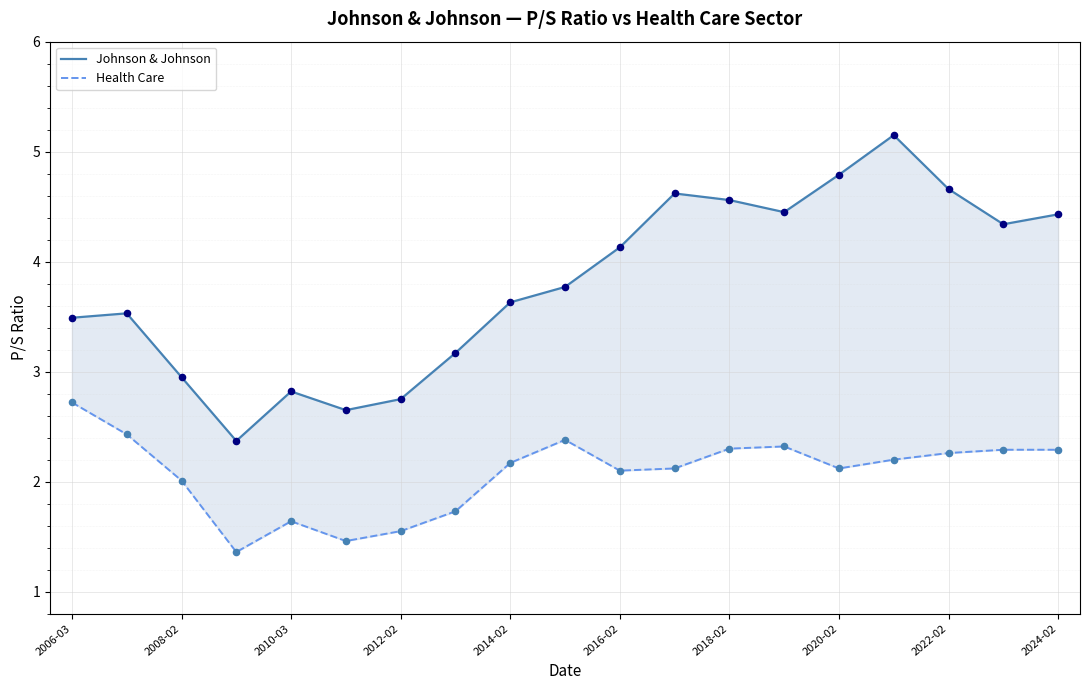

Is the value of Johnson & Johnson at 2014-02 greater than the value of Health Care at 2024-02?

Yes